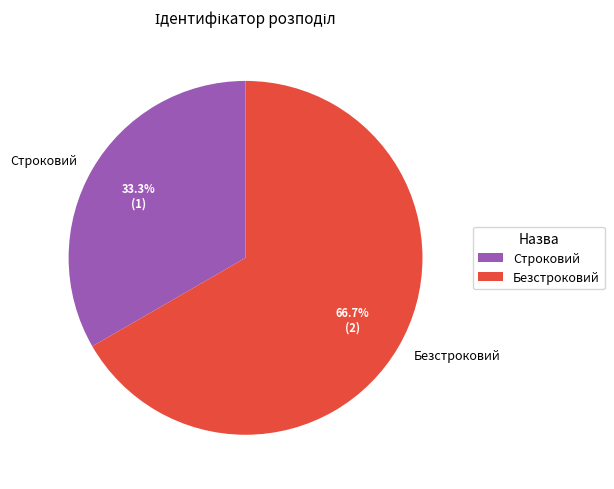

True or false: Безстроковий accounts for 67% of the total.

True